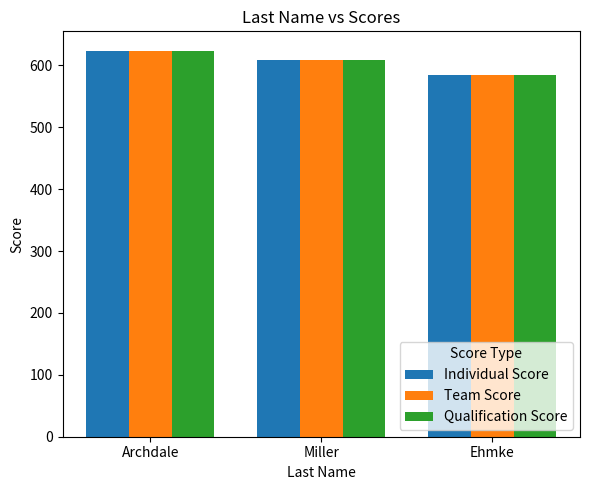

Count the number of data series in this chart.

3